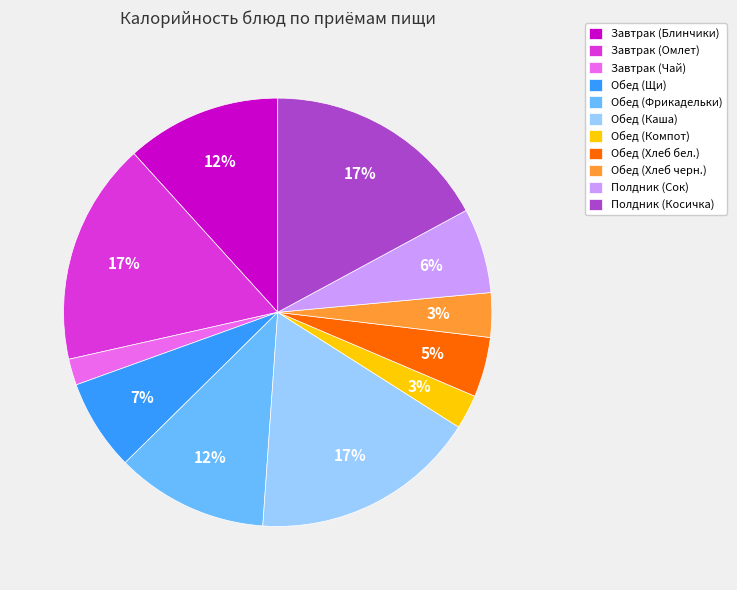

True or false: Полдник (Косичка) accounts for 17% of the total.

True